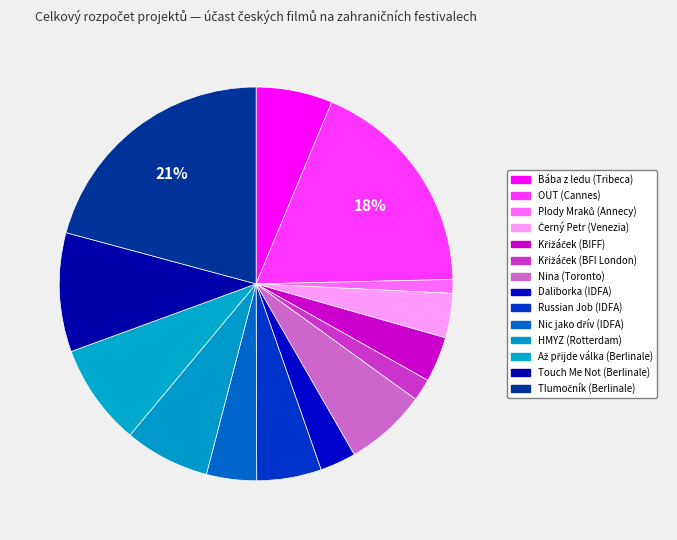

Which category has the smallest portion of the pie?

Plody Mraků (Annecy)